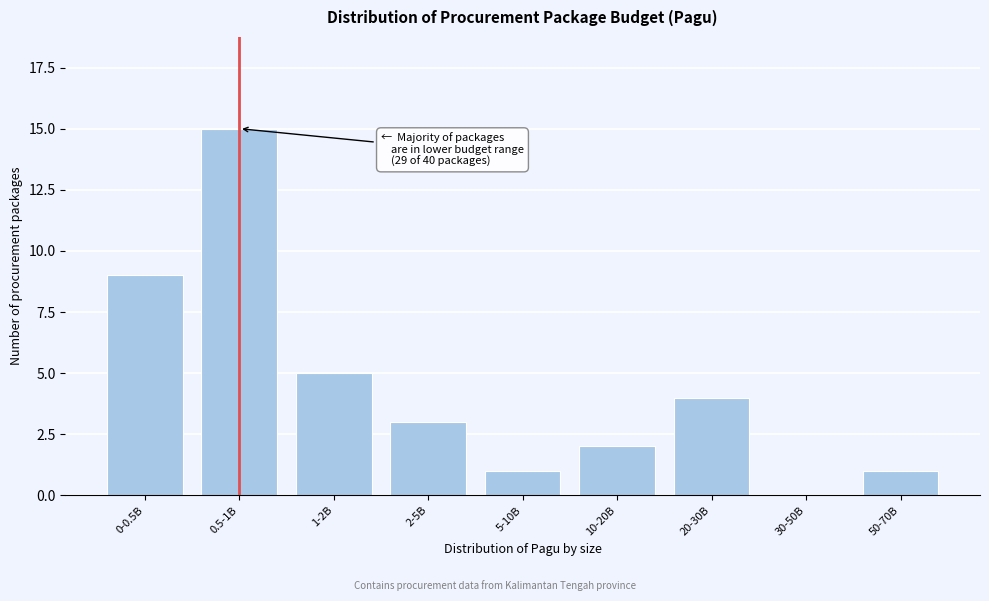

Reading right to left, extract all data points from this chart.

50-70B=1	30-50B=0	20-30B=4	10-20B=2	5-10B=1	2-5B=3	1-2B=5	0.5-1B=15	0-0.5B=9